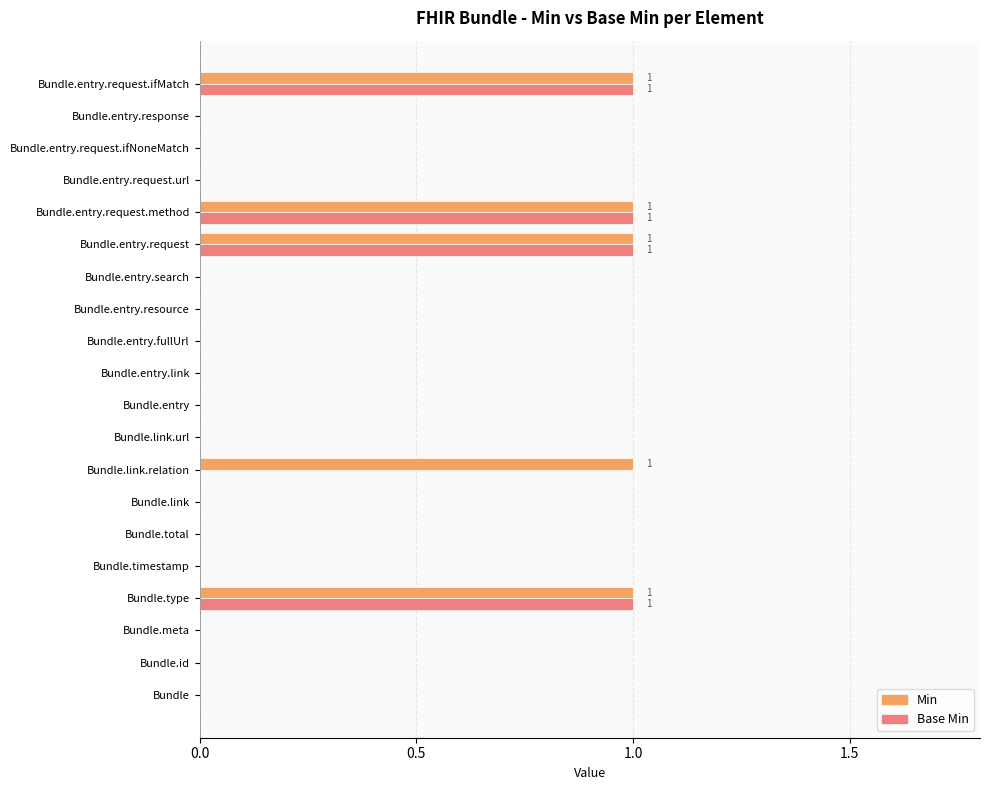

What is the sum of all Base Min values?

4